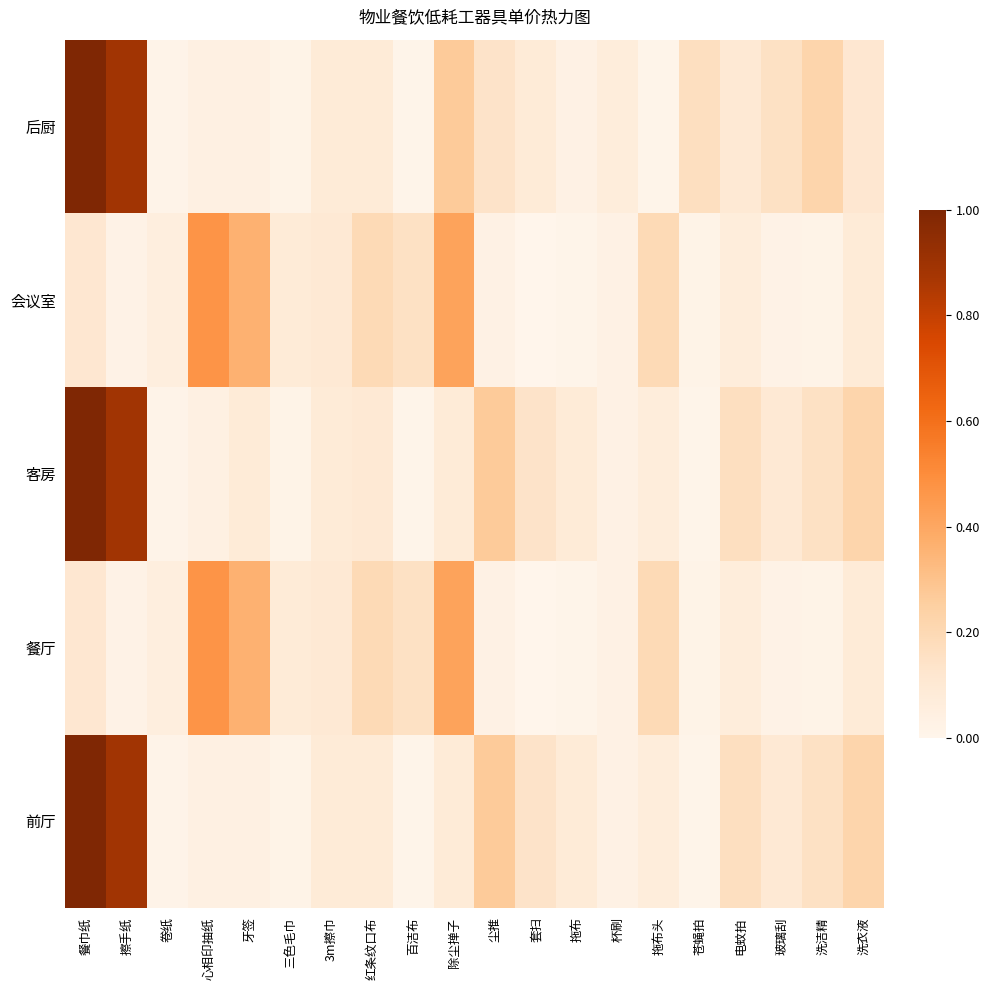

Which series has the widest spread of values?

前厅